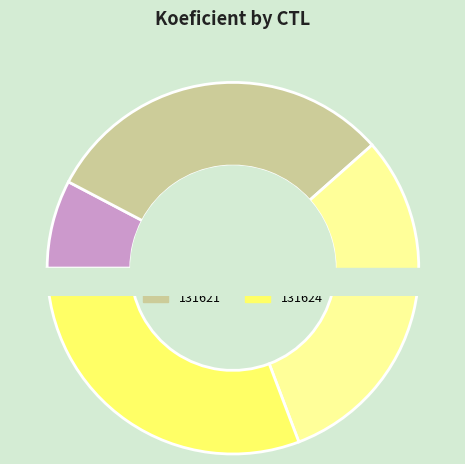

Which category has the biggest portion of the pie?

131621